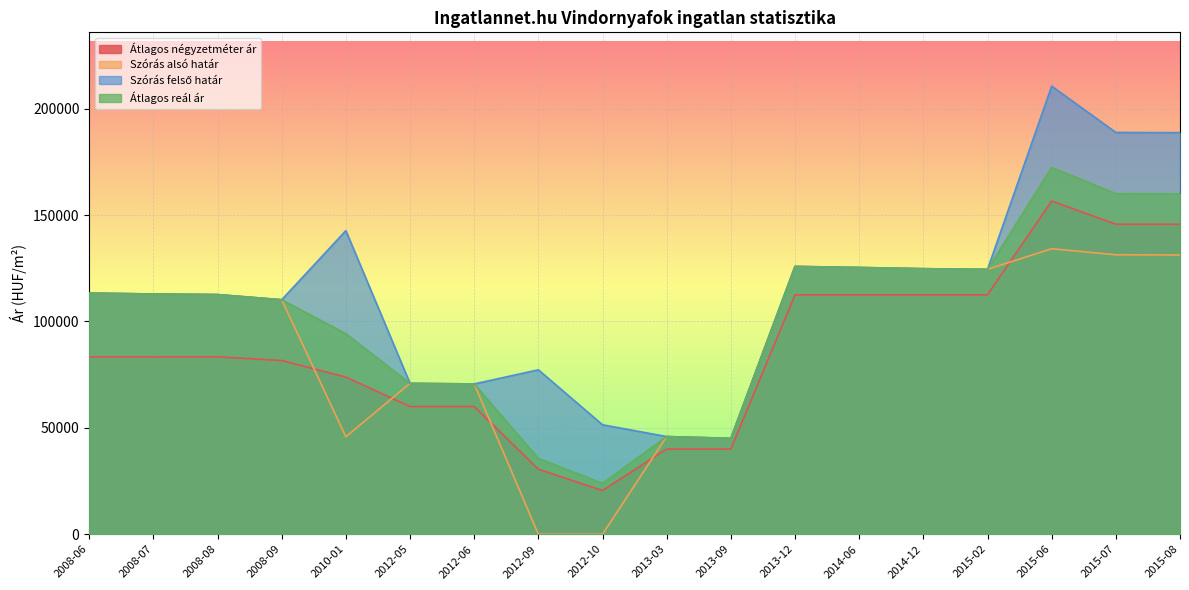

True or false: Átlagos reál ár and Szórás felső határ intersect in this chart.

False